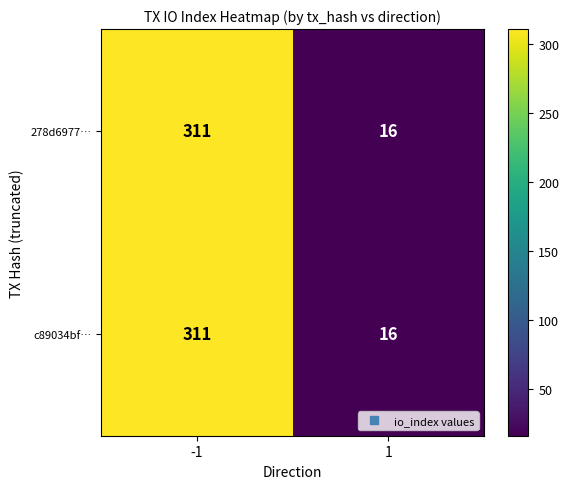

Read the 278d6977… value at -1, to the nearest 10.

310